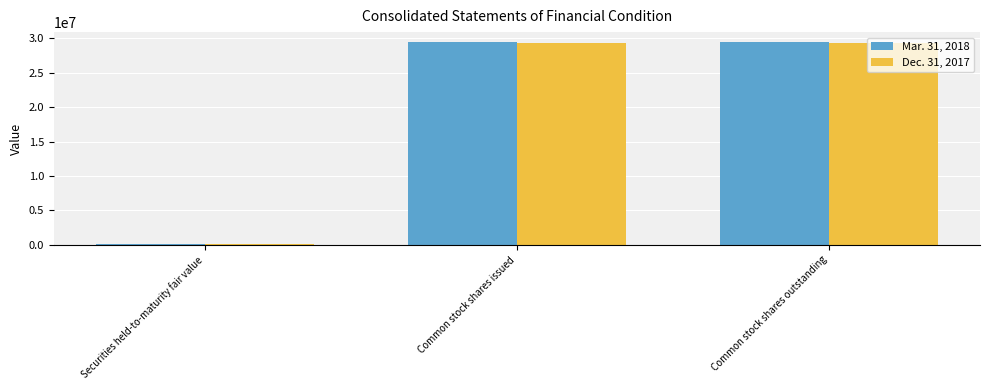

Rank the series by their average value, from lowest to highest.

Dec. 31, 2017, Mar. 31, 2018